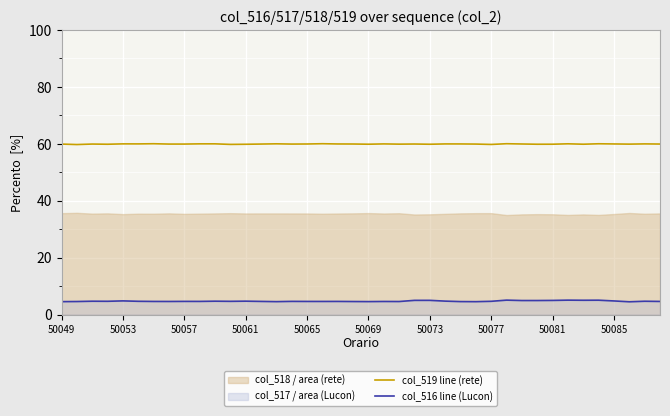

True or false: col_516 line (Lucon) and col_519 line (rete) intersect in this chart.

False